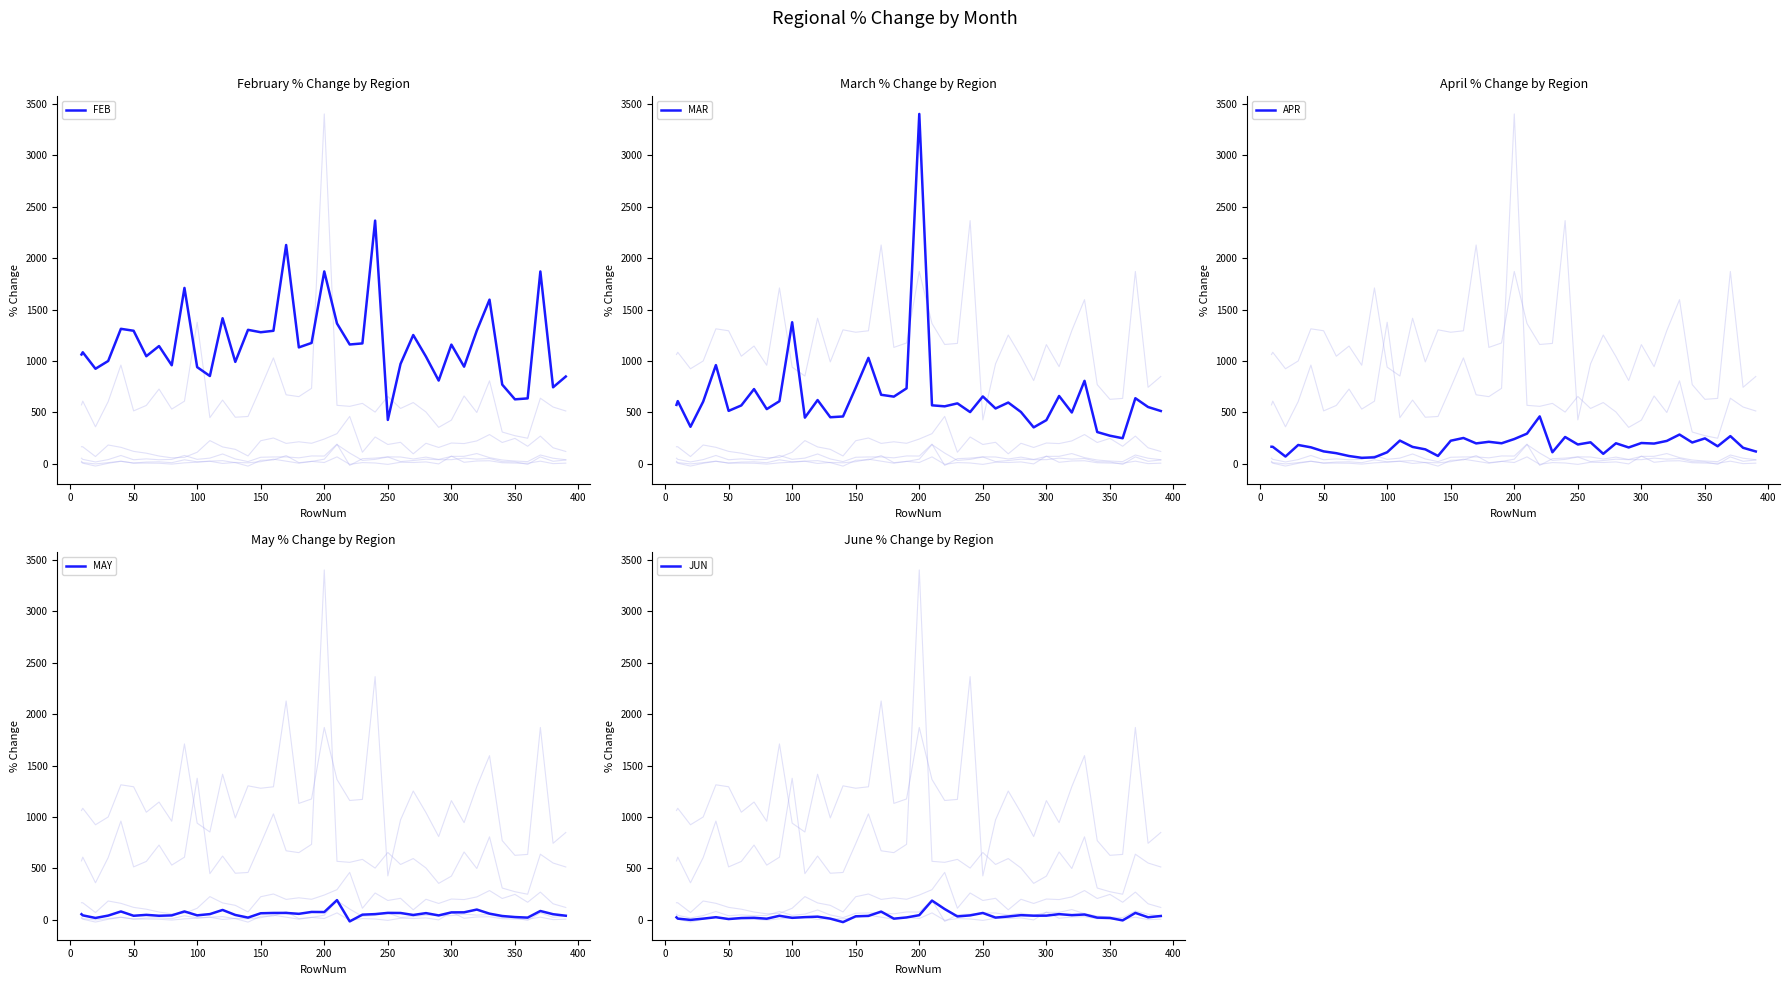

What is the difference between the second highest and minimum values in the MAY series?

115.2